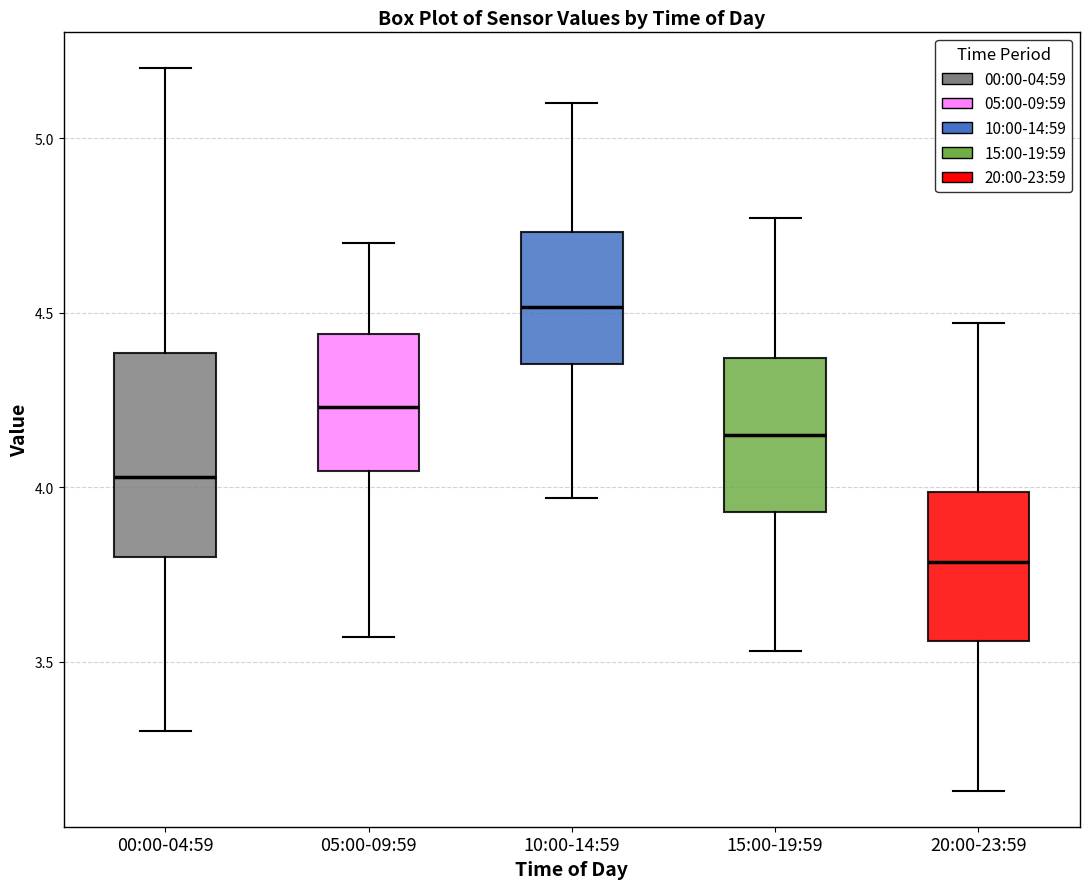

Comparing the boxes themselves (not the whiskers), which one is the tallest?

00:00-04:59